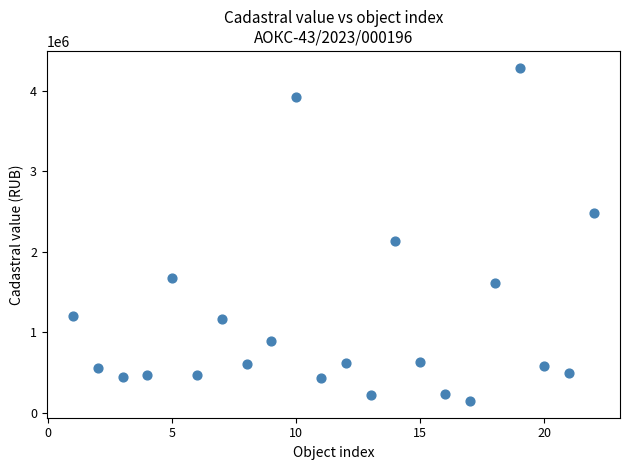

What Y value in the scatter plot is closest to 2217480?

2129551.7